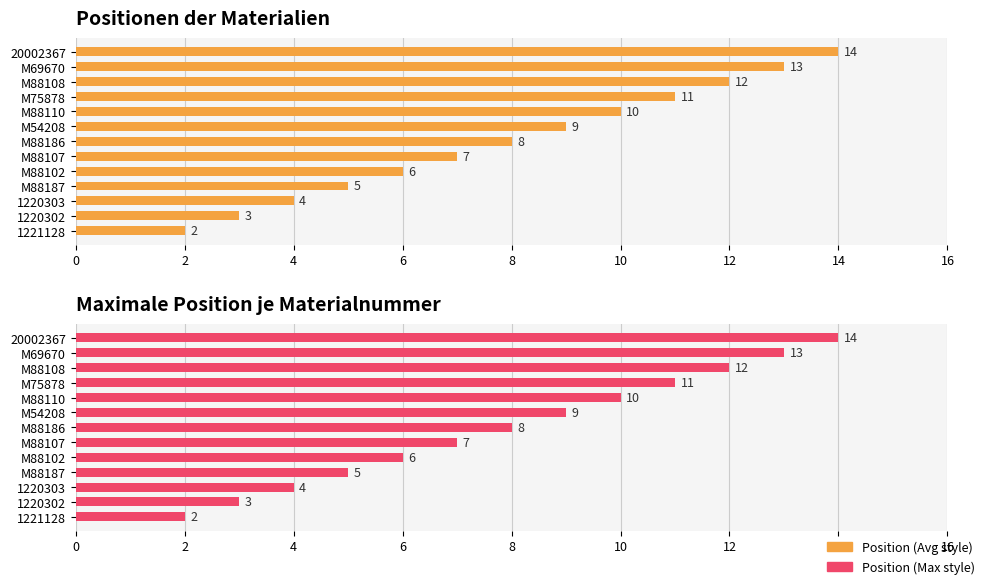

Which has a higher value, M88186 or M54208?

M54208